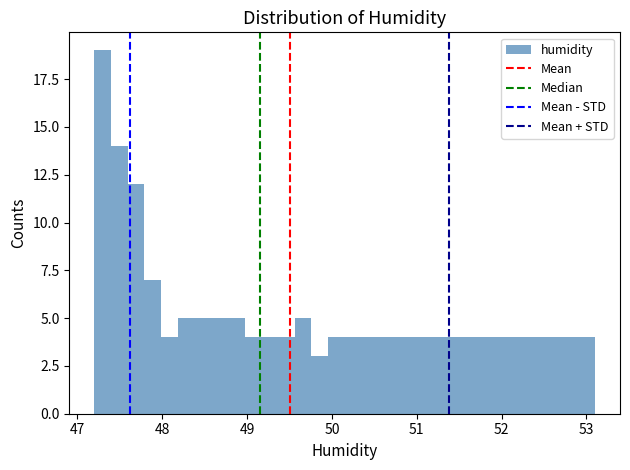

Read against the x-axis, roughly where is the centre of the tallest bar?

47.3